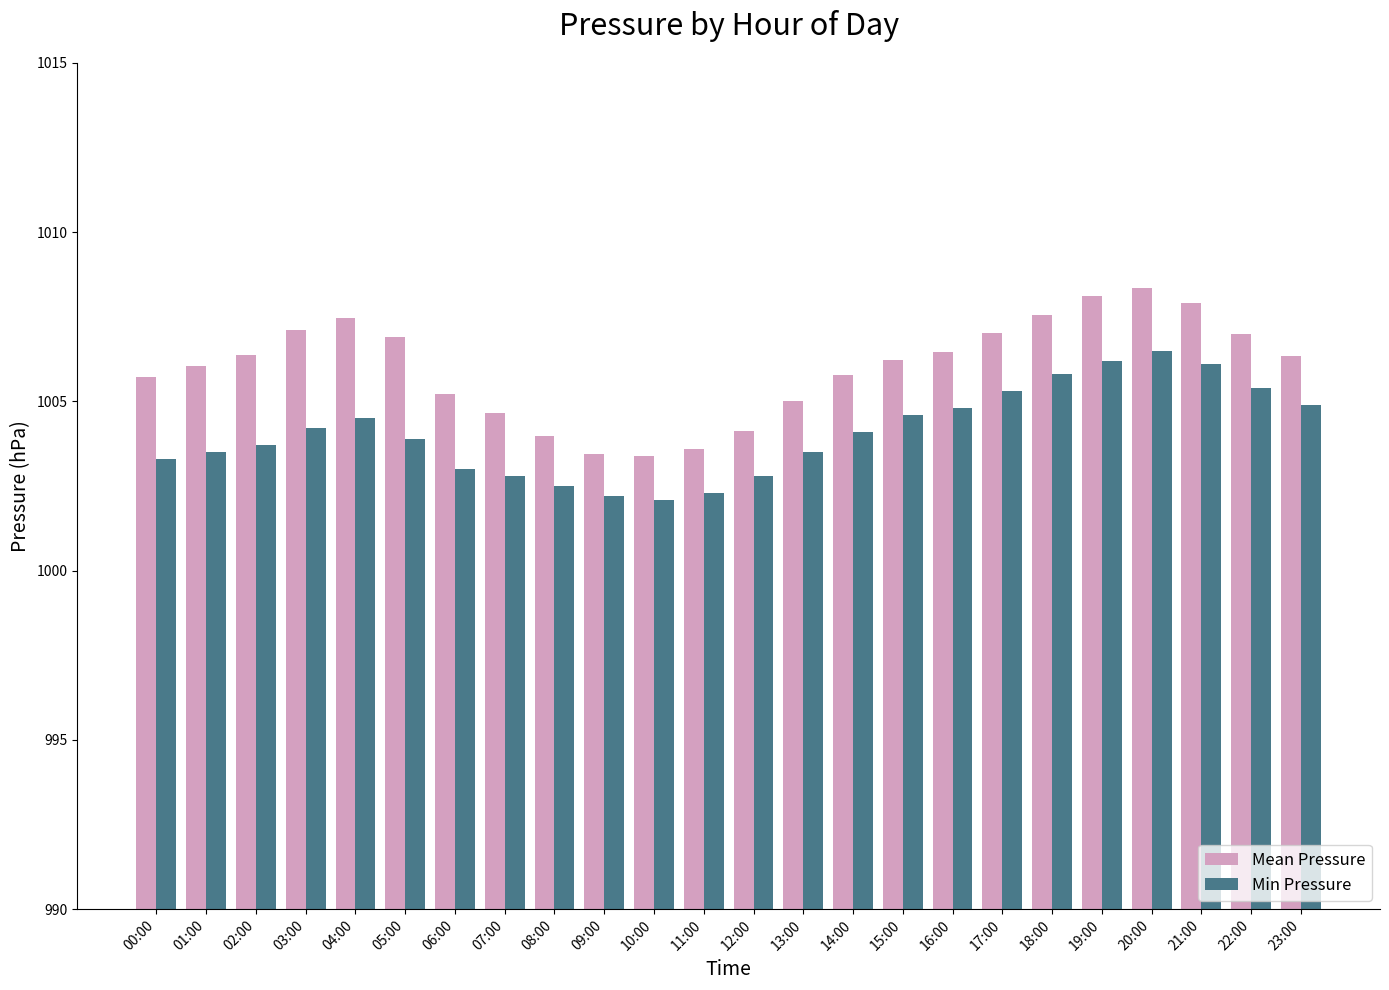

What is the greatest value displayed?

1008.3